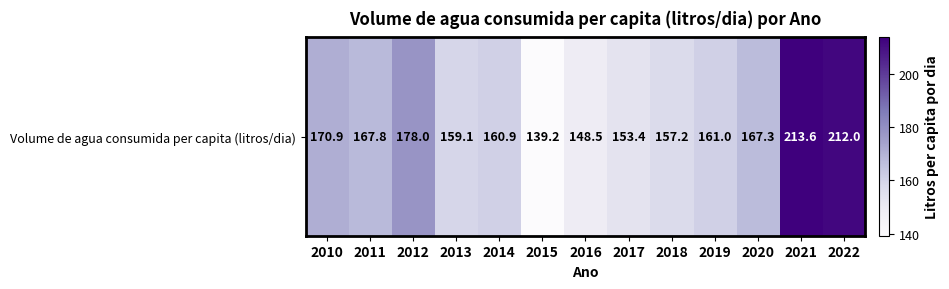

Rank the categories by value from lowest to highest.

2015, 2016, 2017, 2018, 2013, 2014, 2019, 2020, 2011, 2010, 2012, 2022, 2021